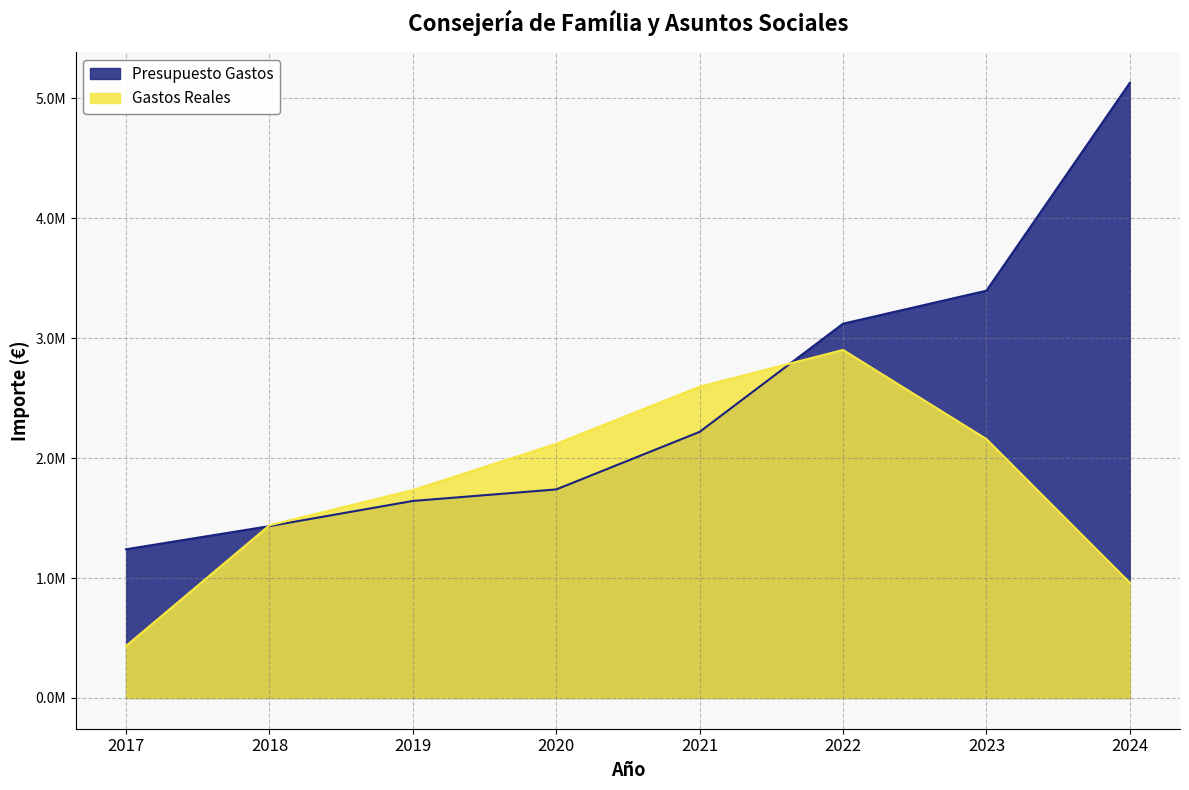

What is the sum of the Presupuesto Gastos values at 2017 and 2019?

2883000.0